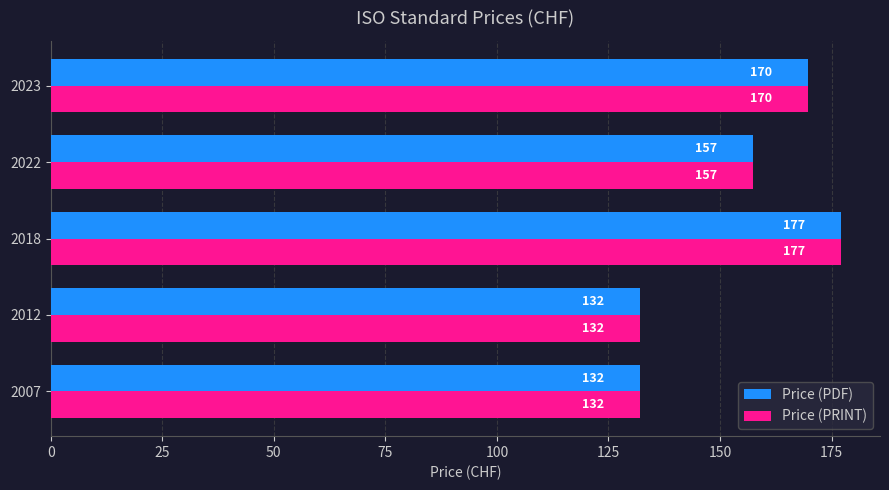

Where is Price (PDF) nearest to the value 154?

2022